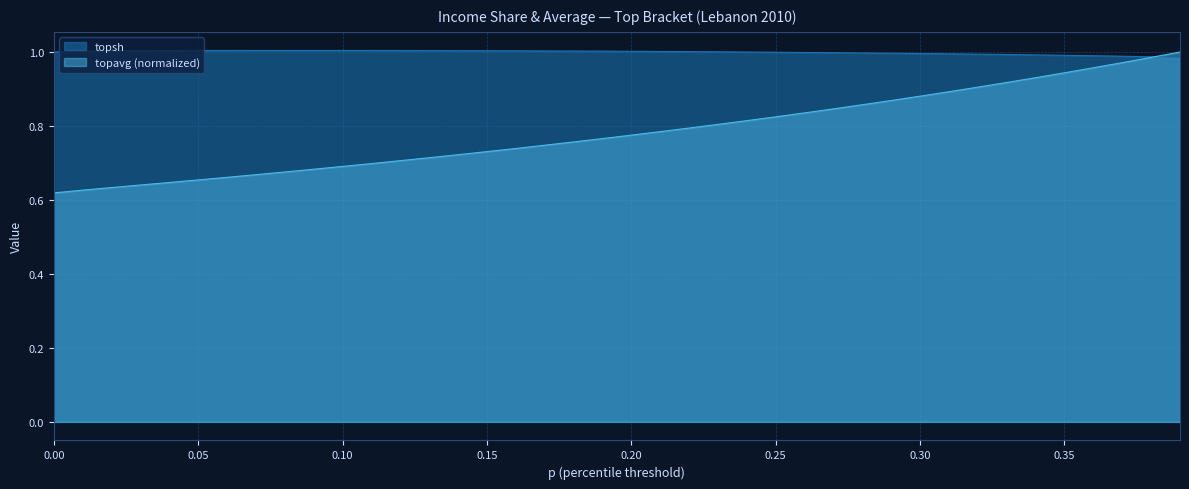

What is the sum of all topsh values?

40.0